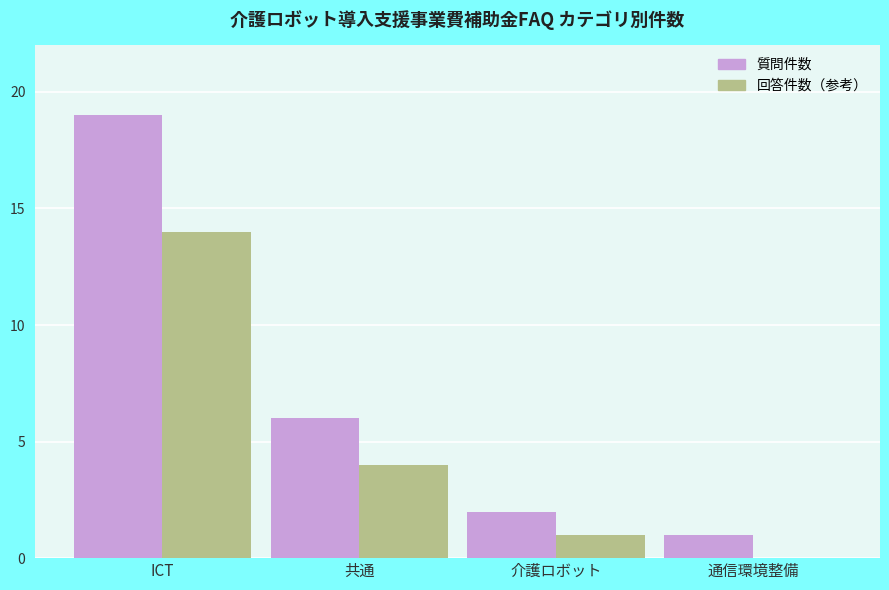

What is the sum of all 質問件数 values?

28